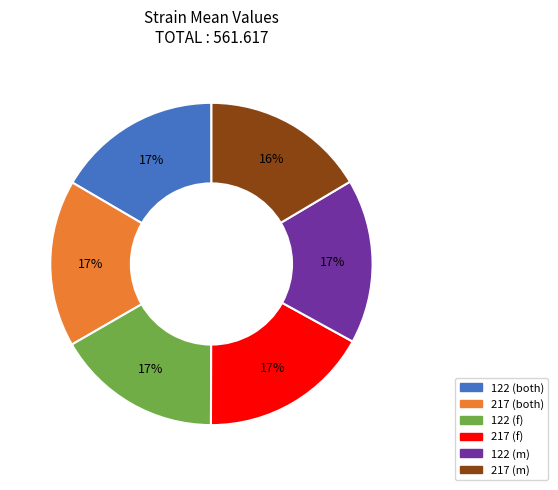

What is the ratio of the value at 122 (m) to the value at 122 (both)?

1.0